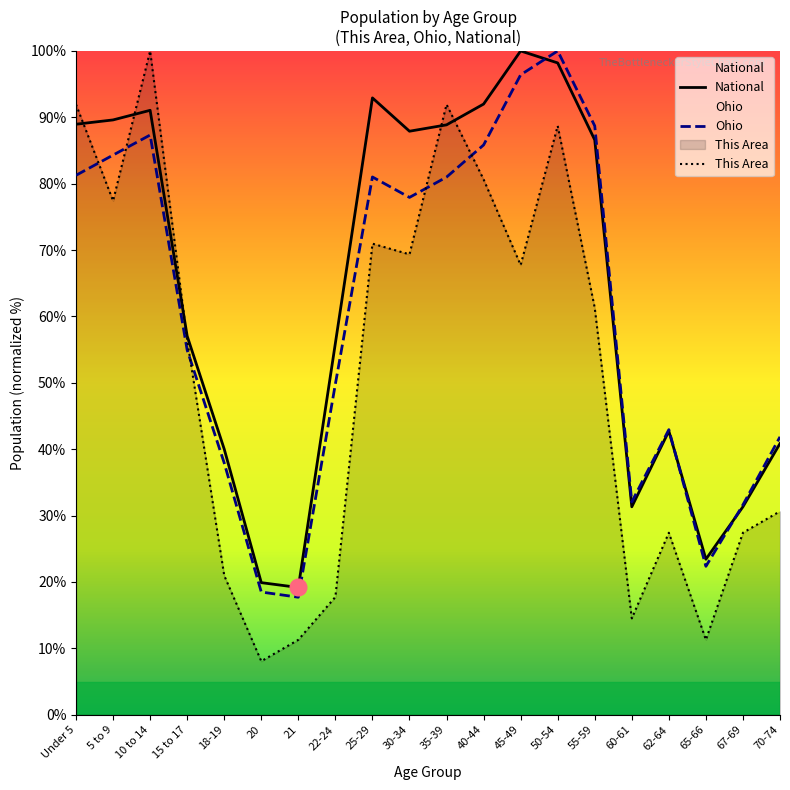

Which series has the largest range (max minus min)?

This Area